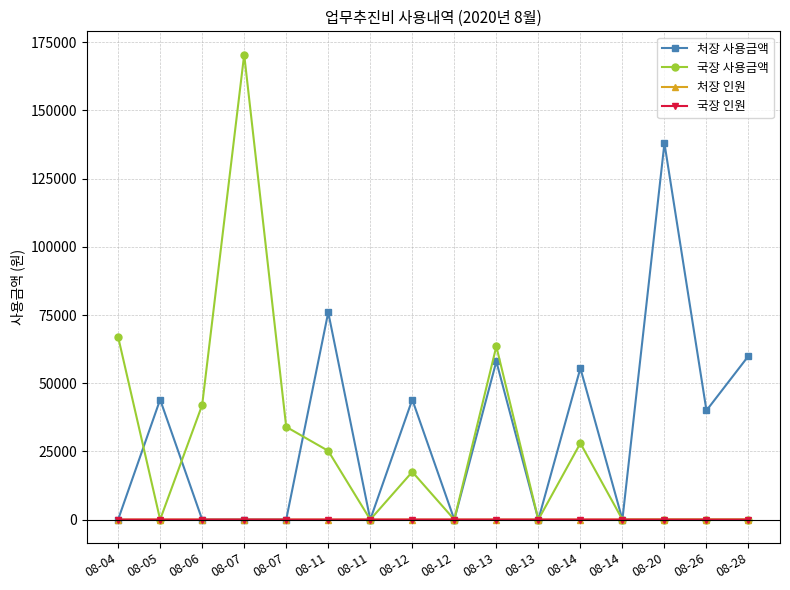

How many intersections are there between 국장 인원 and 처장 인원?

3